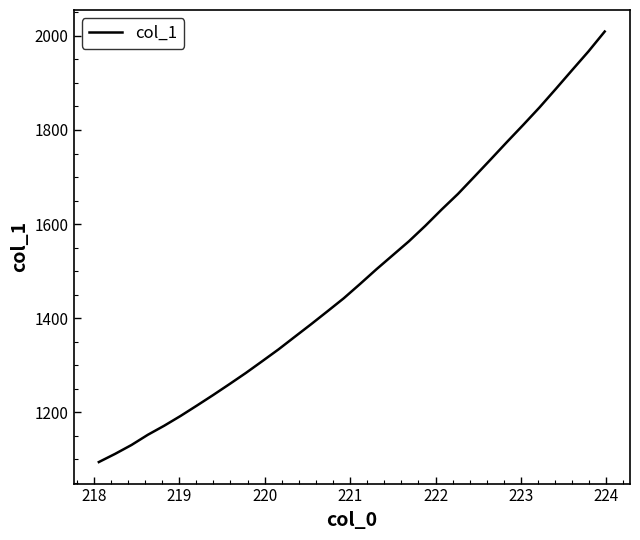

What is the smallest value displayed?

1094.1